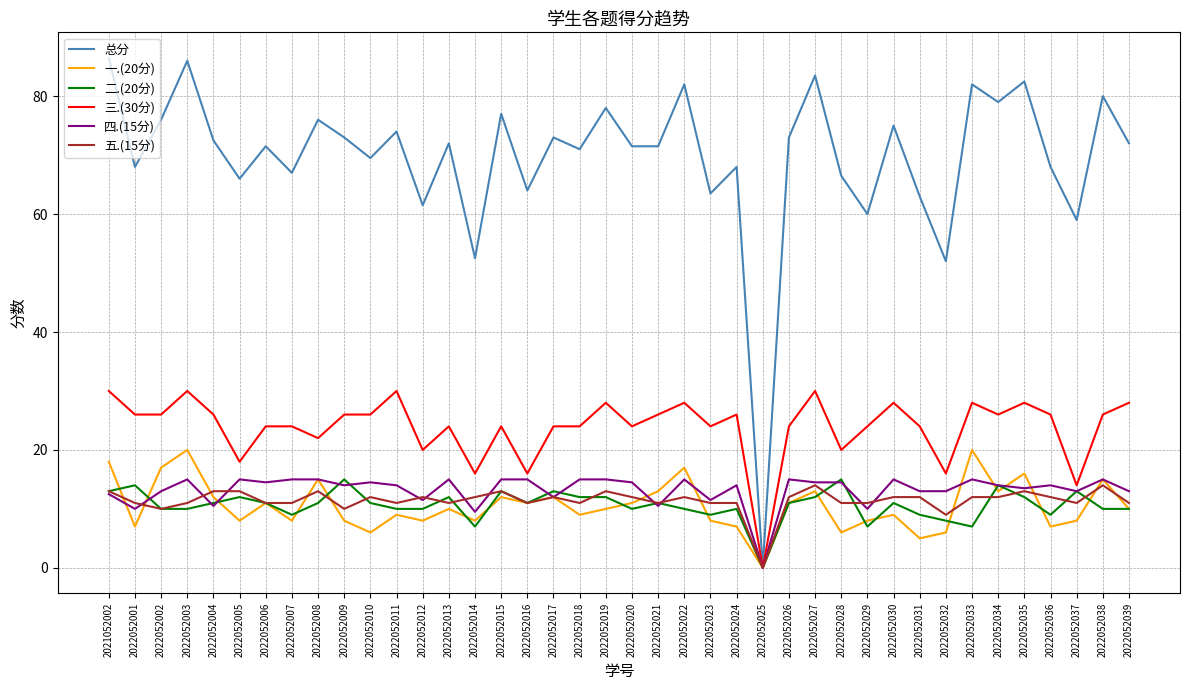

How many categories are shown in the chart?

40